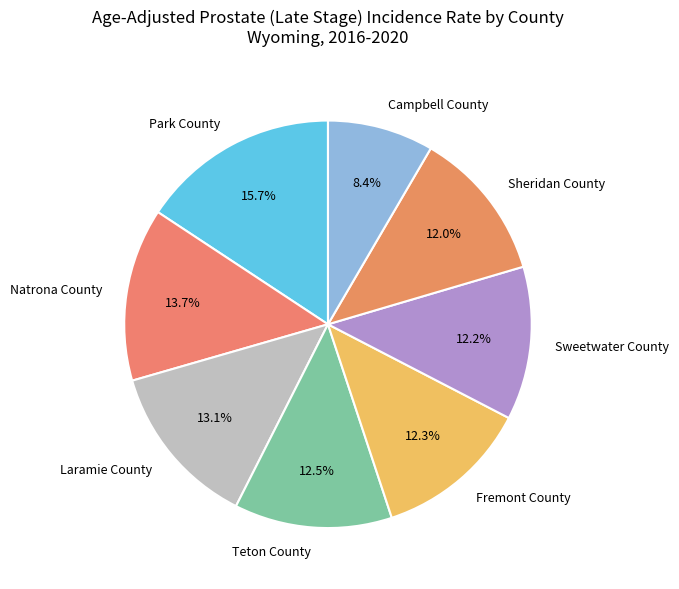

To the nearest percent, what is the difference between the Park County and Natrona County slice percentages?

2%